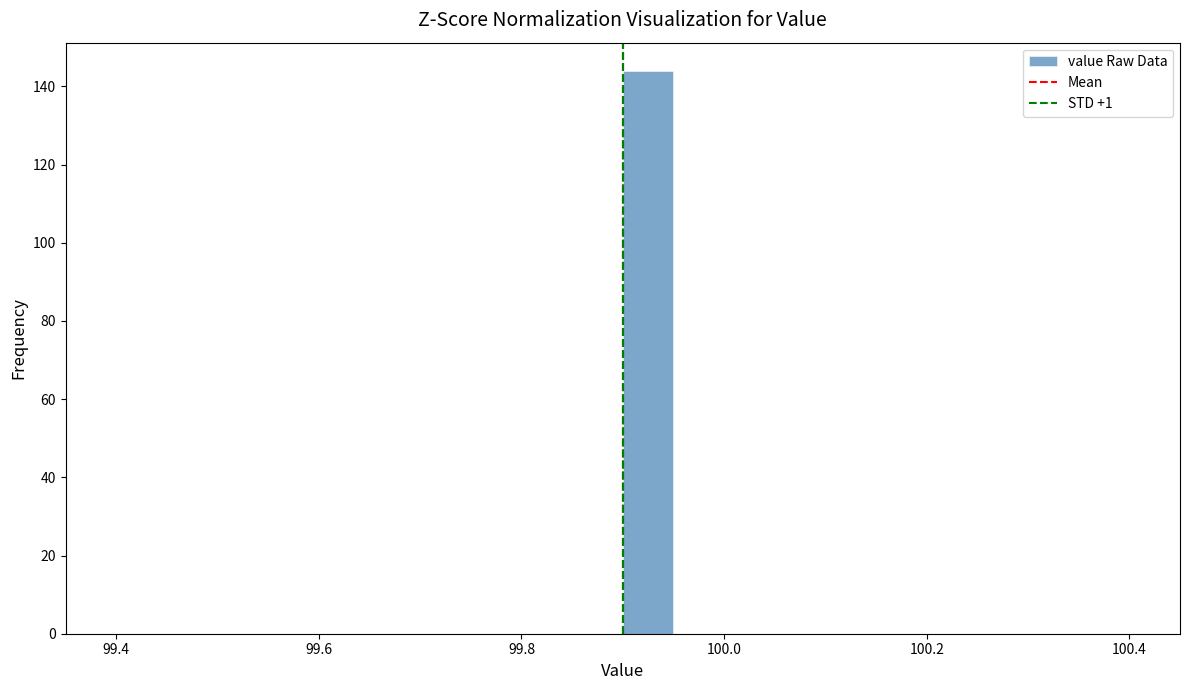

Around what value on the x-axis is the tallest bar? Give the approximate position of its centre, as read against the axis.

99.92